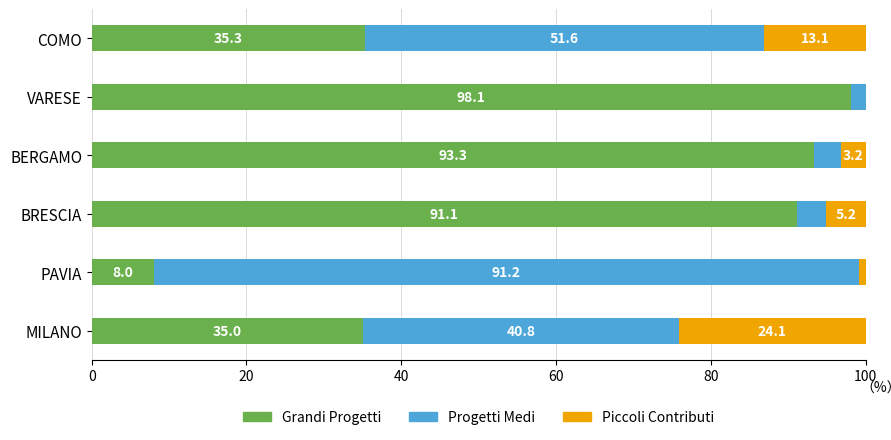

Is it true that Grandi Progetti equals 93.3 at BERGAMO?

True